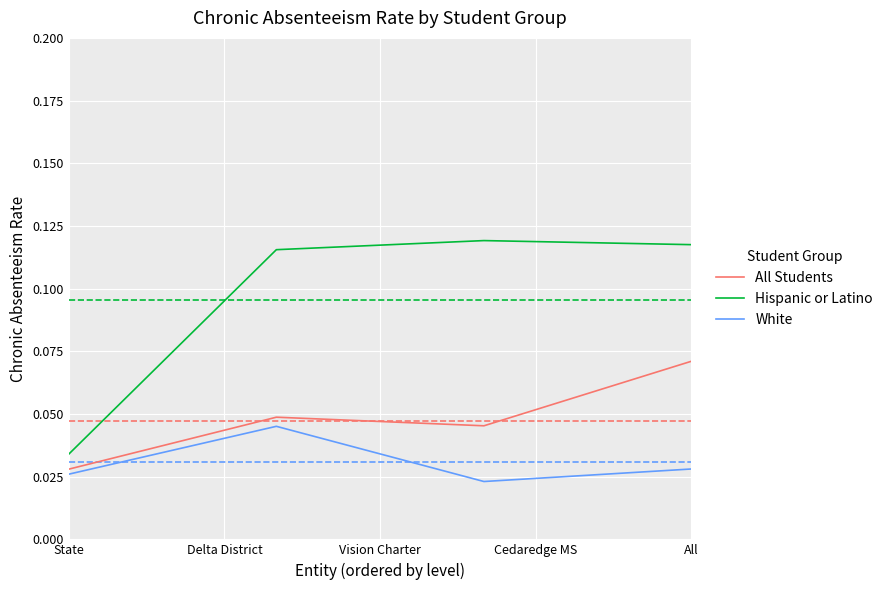

True or false: Hispanic or Latino and White cross at least once.

False